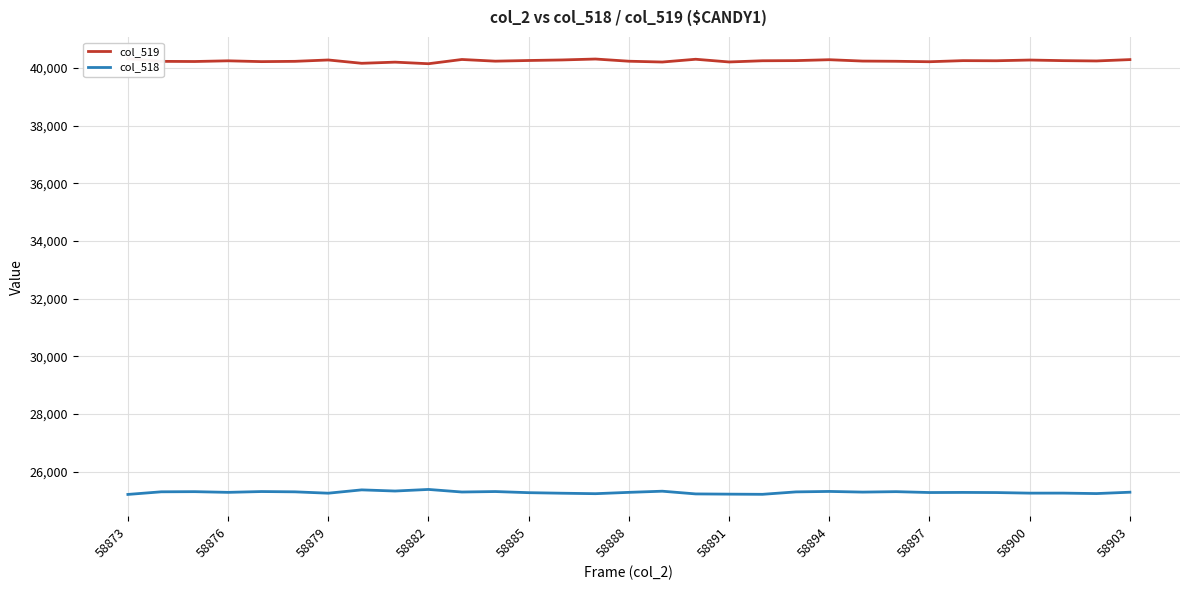

What is the highest value of the col_518 series?

25390